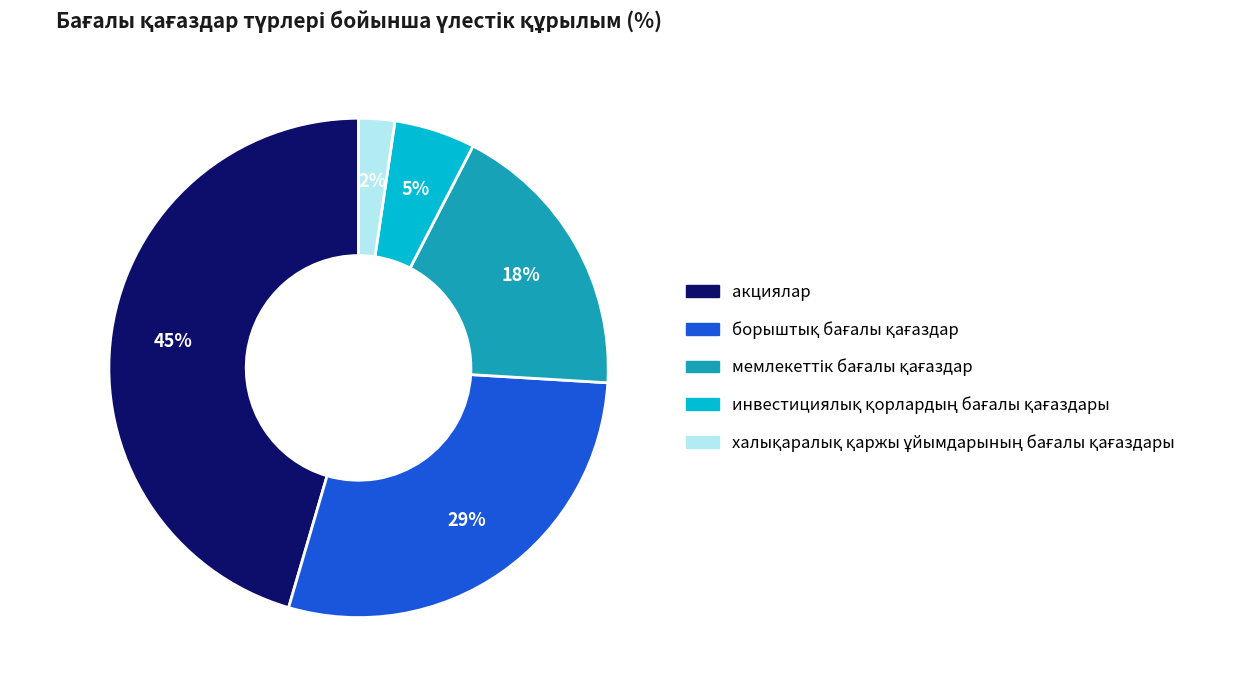

To the nearest percent, what is the average slice percentage?

20%